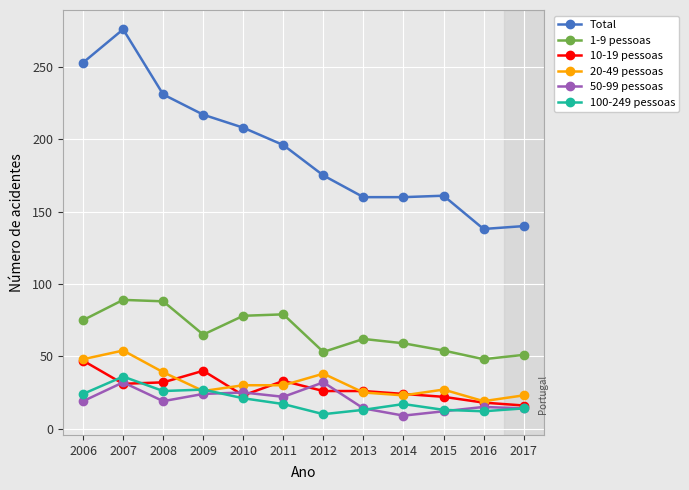

Read the 10-19 pessoas value at 2017, to the nearest 5.

15